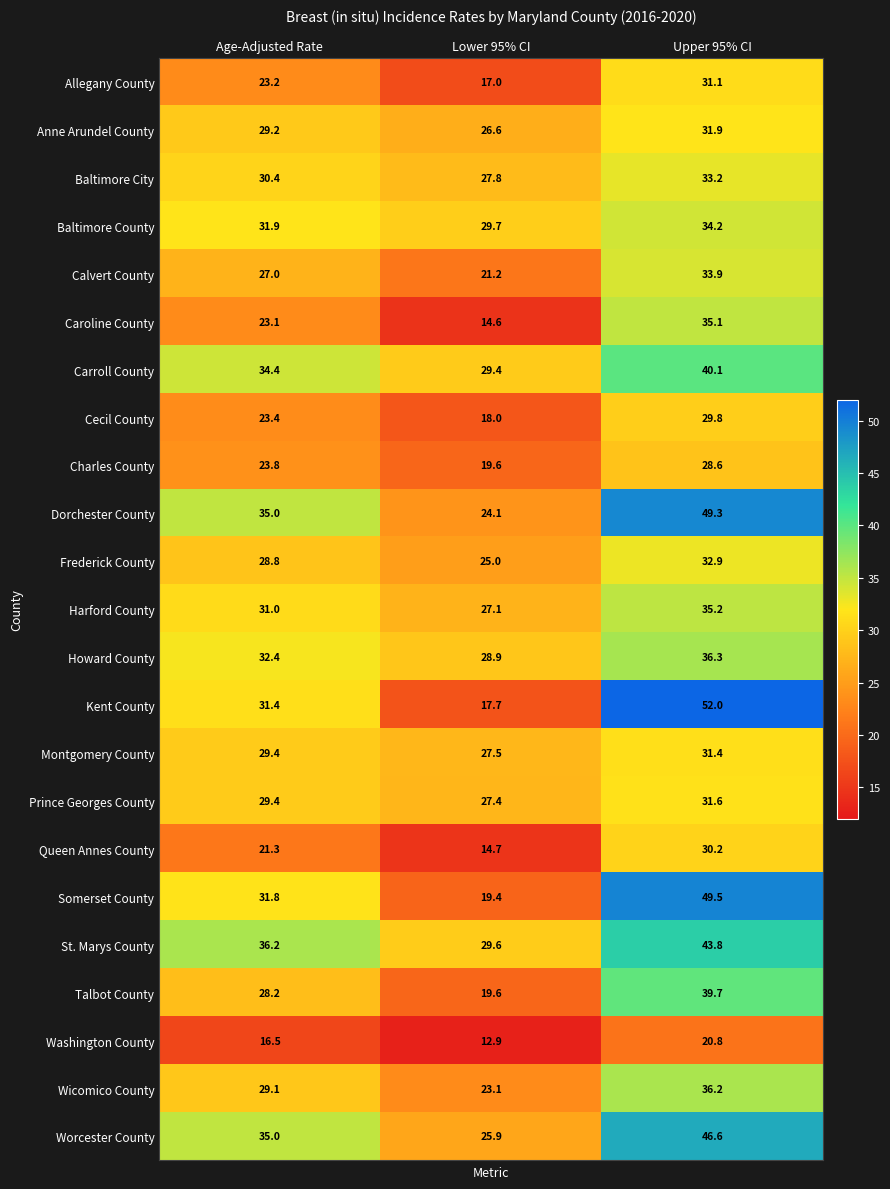

What is the total value across all series at Lower 95% CI?

526.8